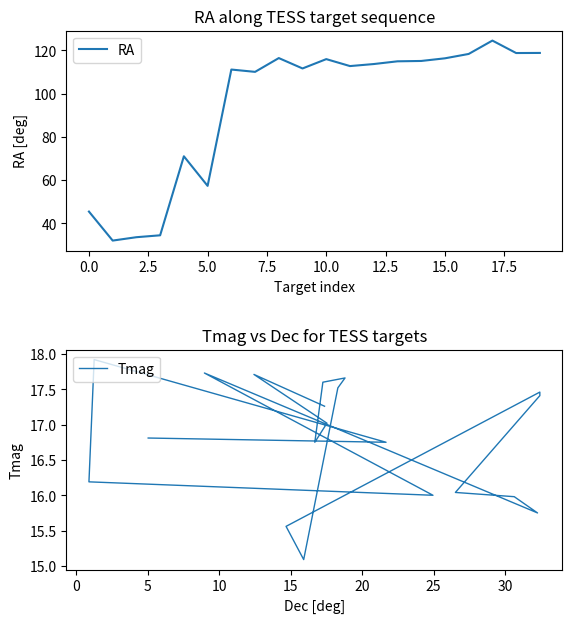

How many categories are shown in the chart?

20